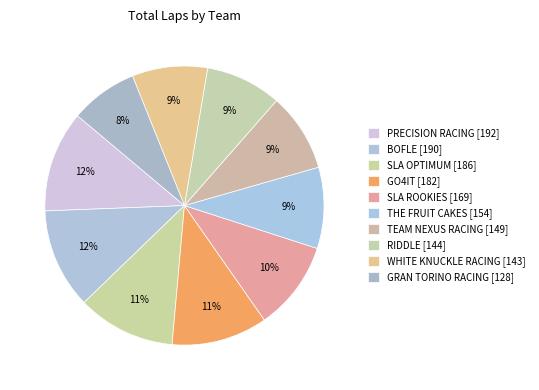

Combined, do GO4IT [182] and SLA ROOKIES [169] account for over 50%?

No